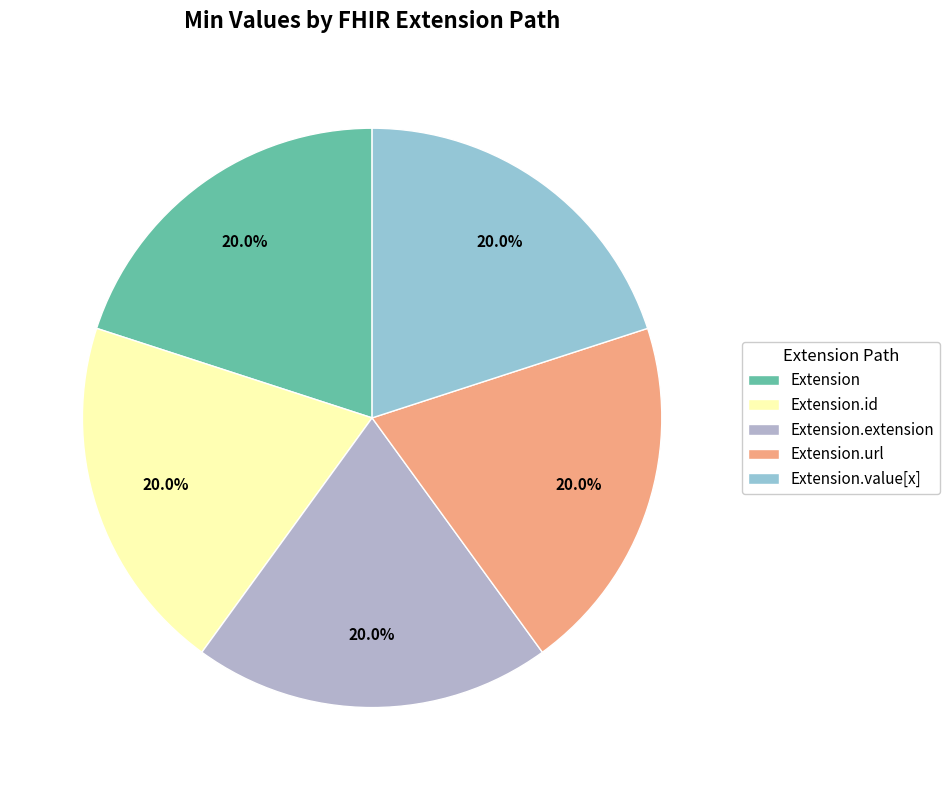

How many slices are in this pie chart?

5